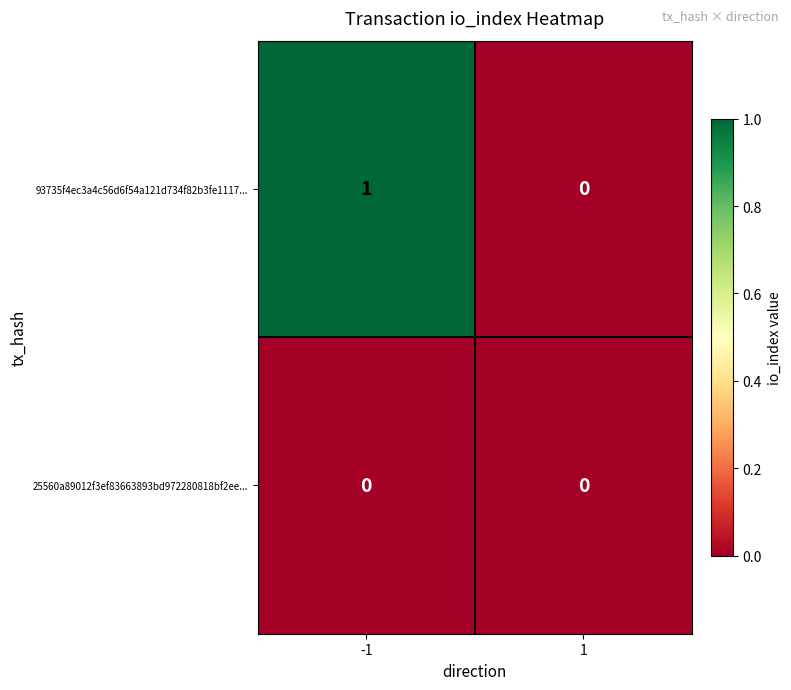

Which series changed the most between -1 and 1?

93735f4ec3a4c56d6f54a121d734f82b3fe1117...